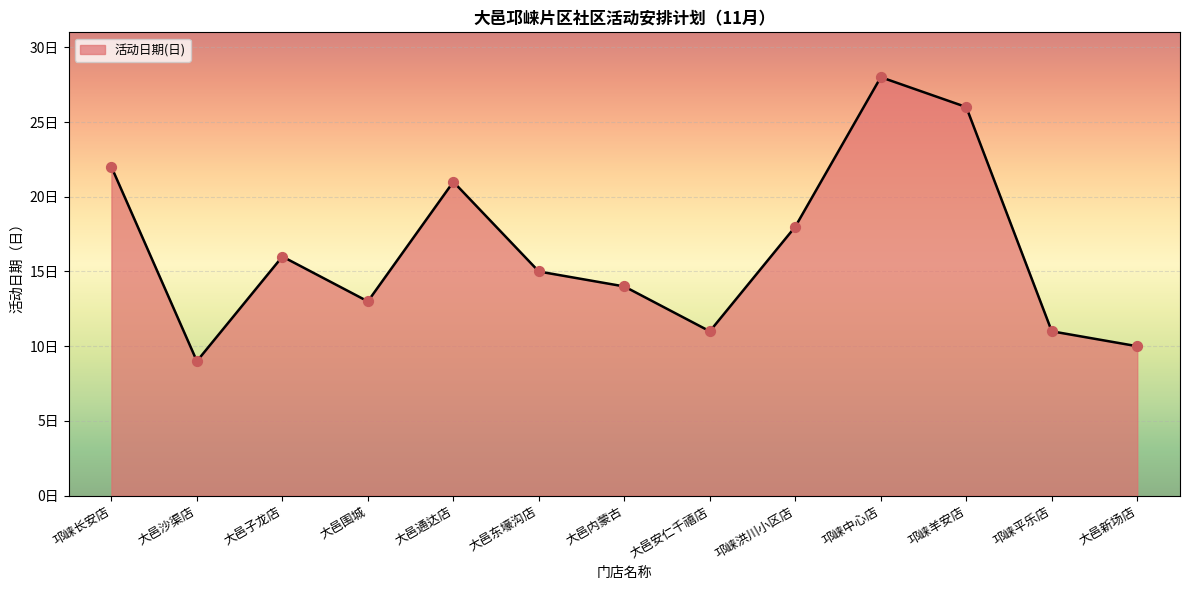

What is the change in value from 大邑东壕沟店 to 邛崃平乐店?

-4